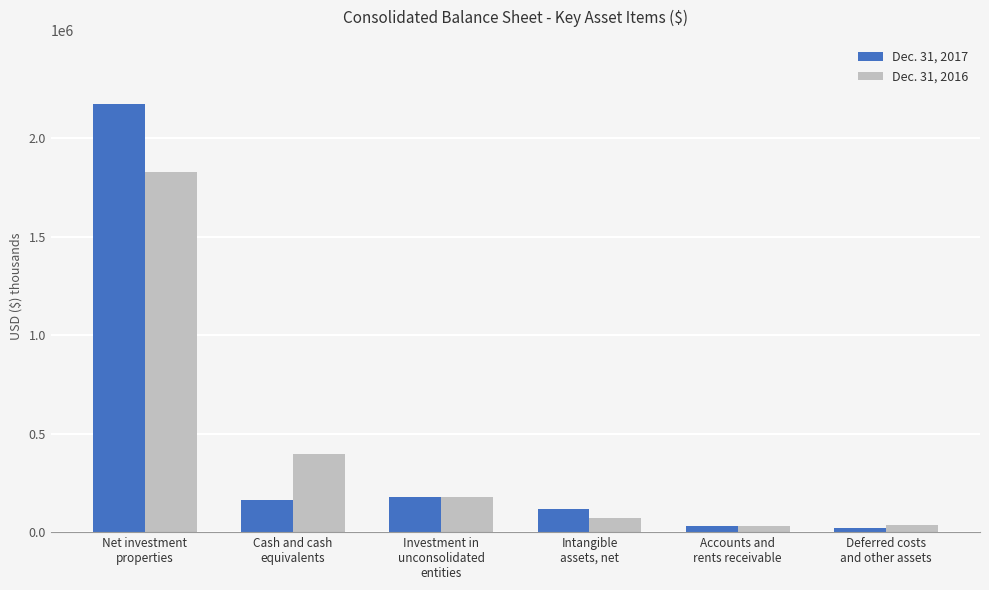

The value of Dec. 31, 2017 at Deferred costs
and other assets is 22548. True or false?

True